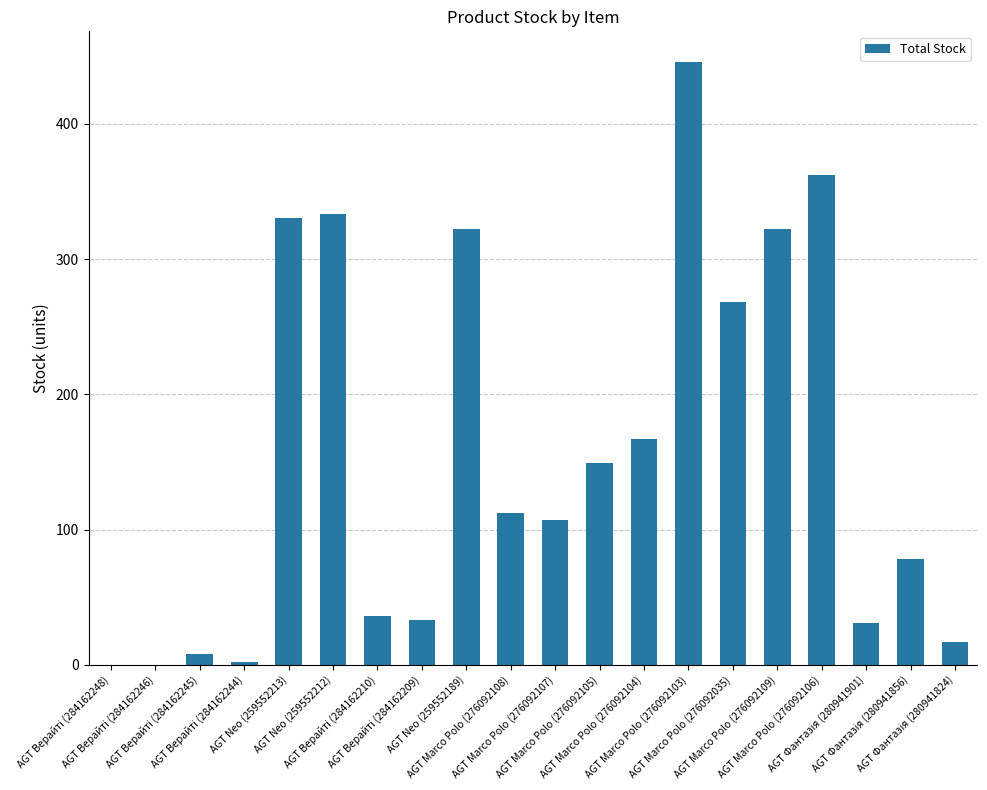

Between AGT Marco Polo (276092104) and AGT Neo (259552189), which is larger?

AGT Neo (259552189)